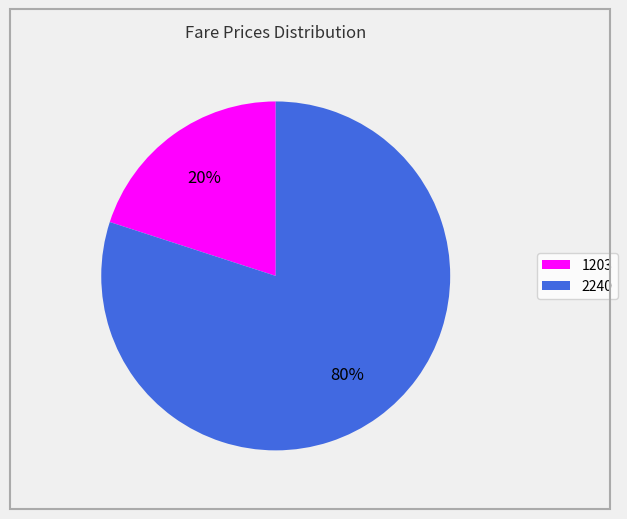

Rank the categories by value from highest to lowest.

2240, 1203